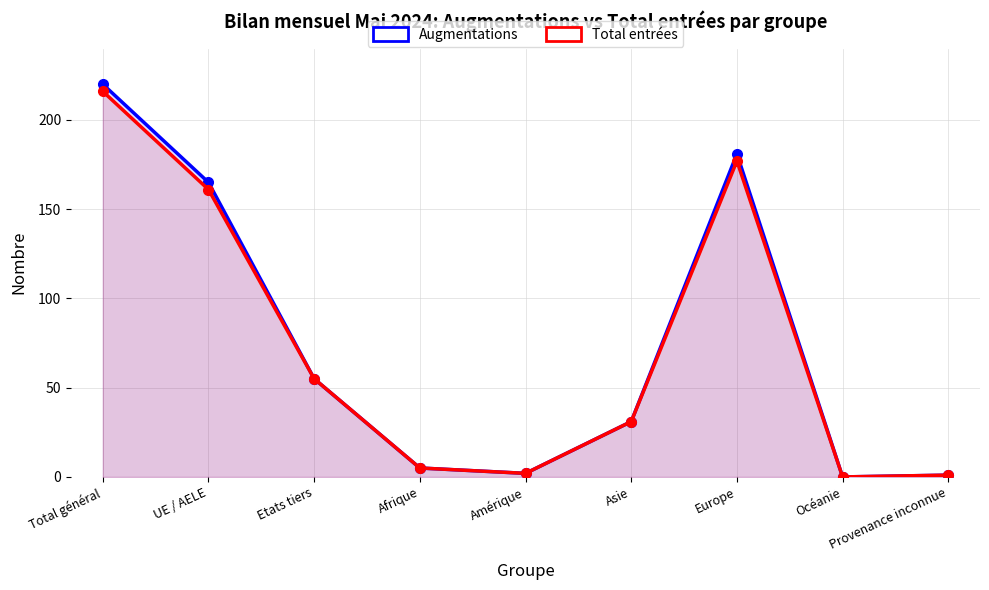

True or false: Augmentations and Total entrées intersect in this chart.

False